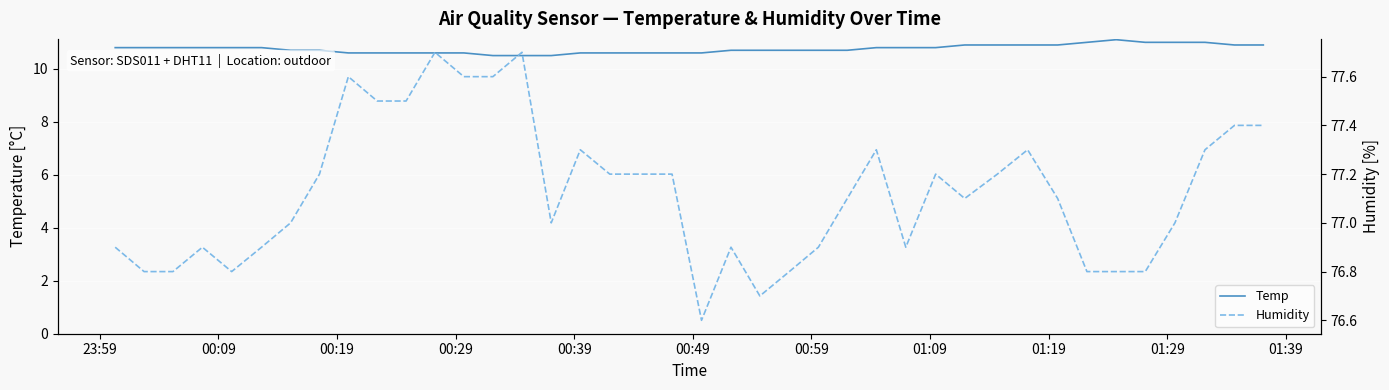

What is the value of the Humidity point at the 13th from the left?

77.6